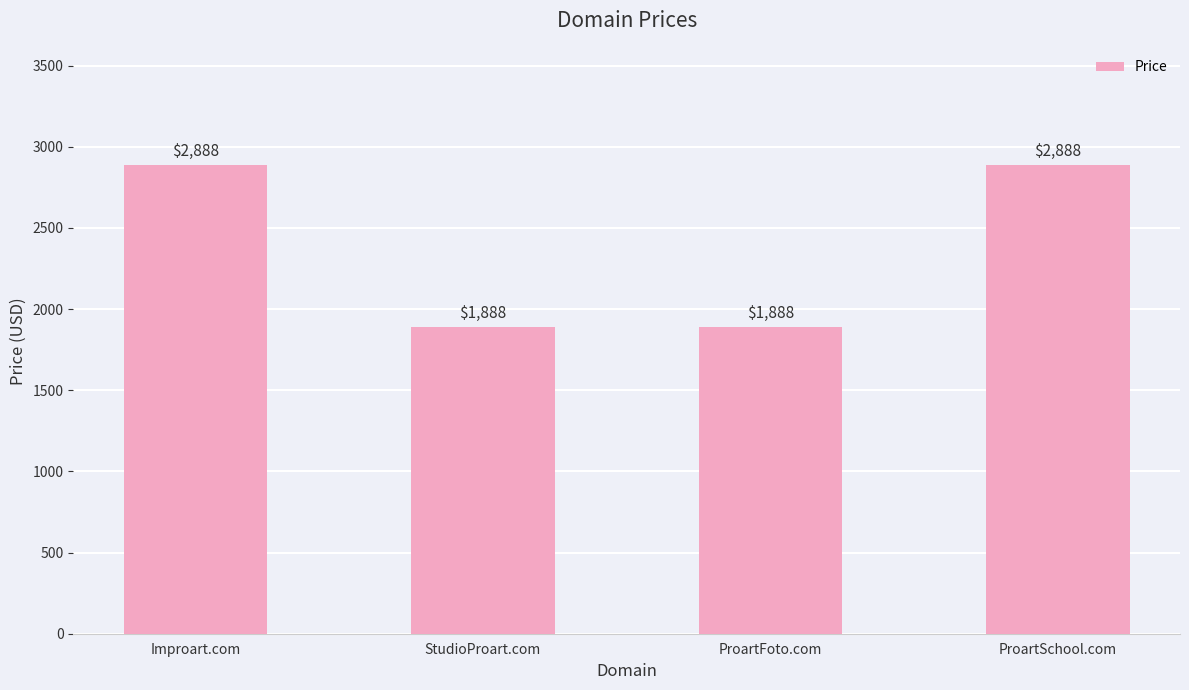

What value does the data have at ProartFoto.com, to the nearest 10?

1890